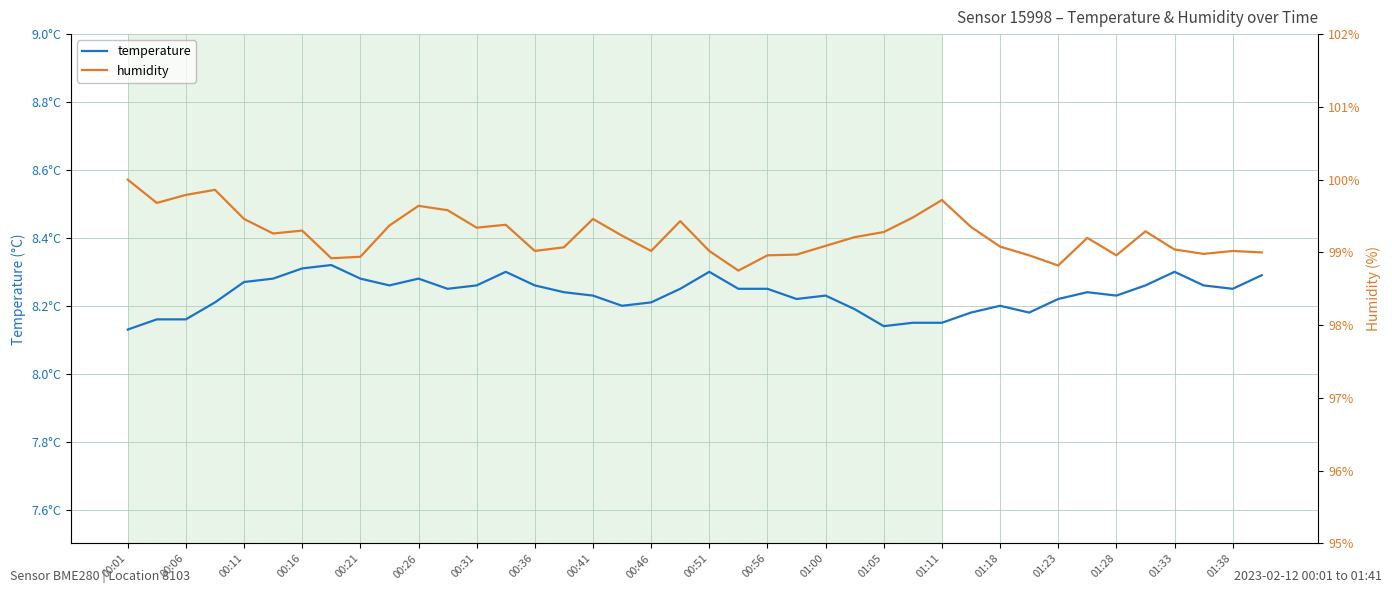

Which series has the widest spread of values?

humidity